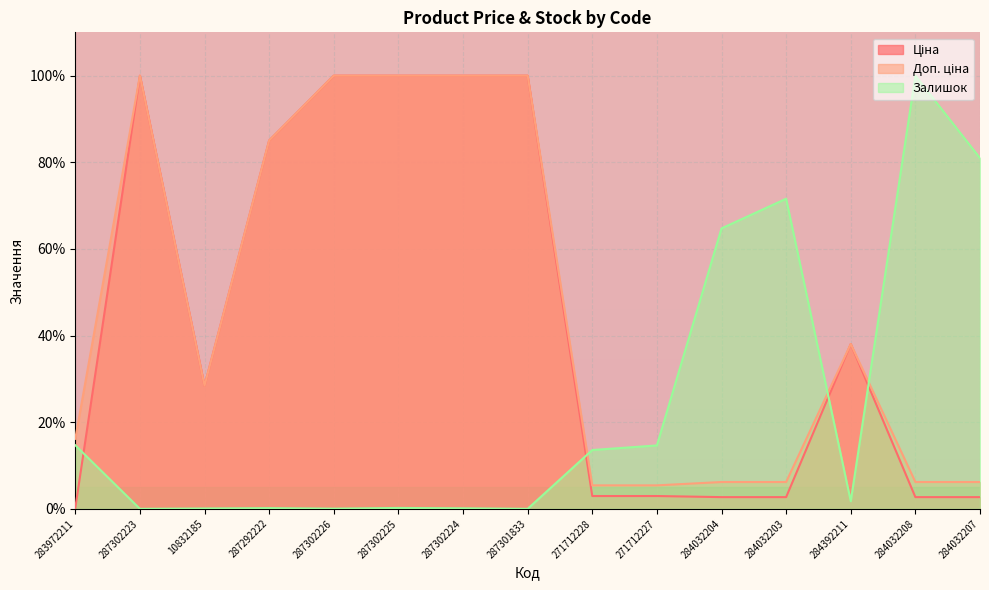

In Доп. ціна, how many points are higher than both neighbors (excluding endpoints)?

2